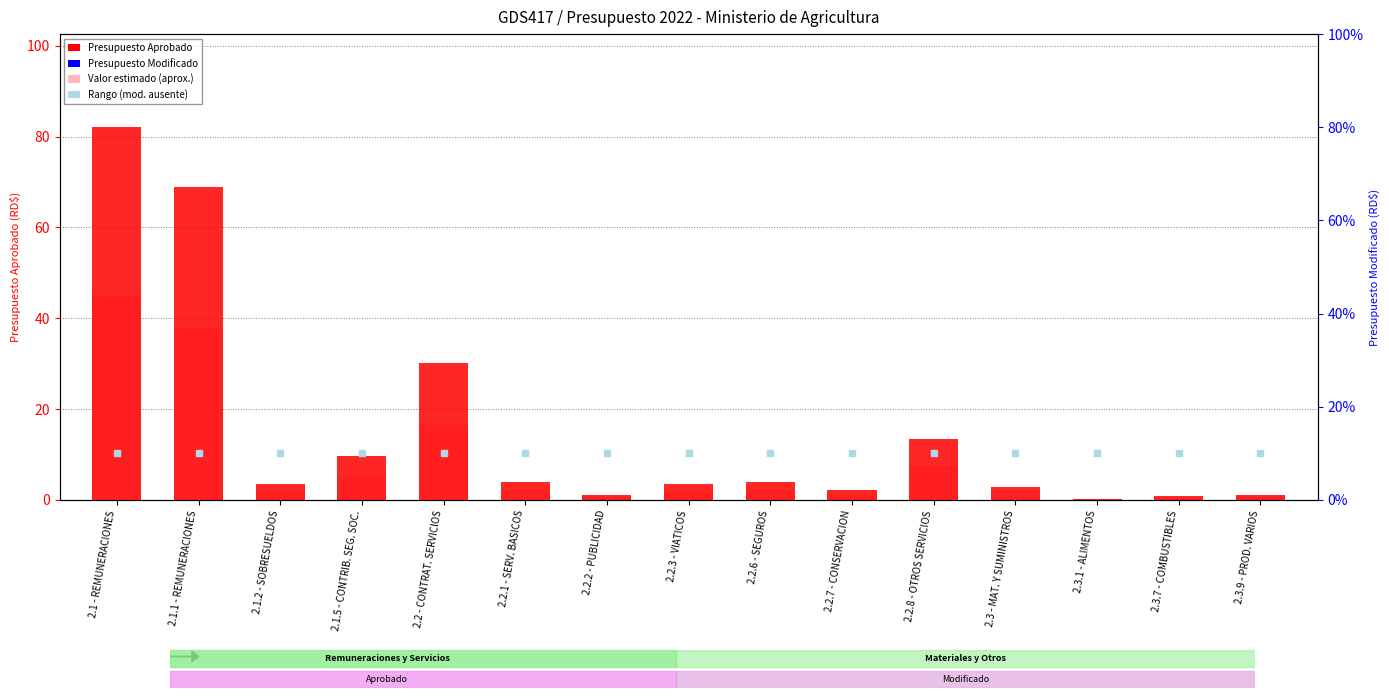

Which series has the widest spread of Y values?

Presupuesto Aprobado (millones RD$)